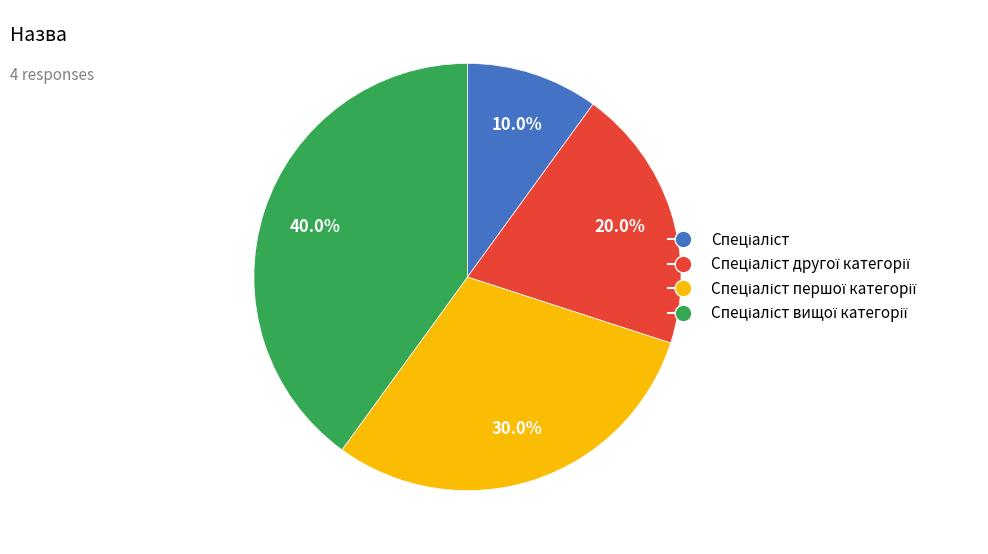

Is there a majority slice in this chart?

No